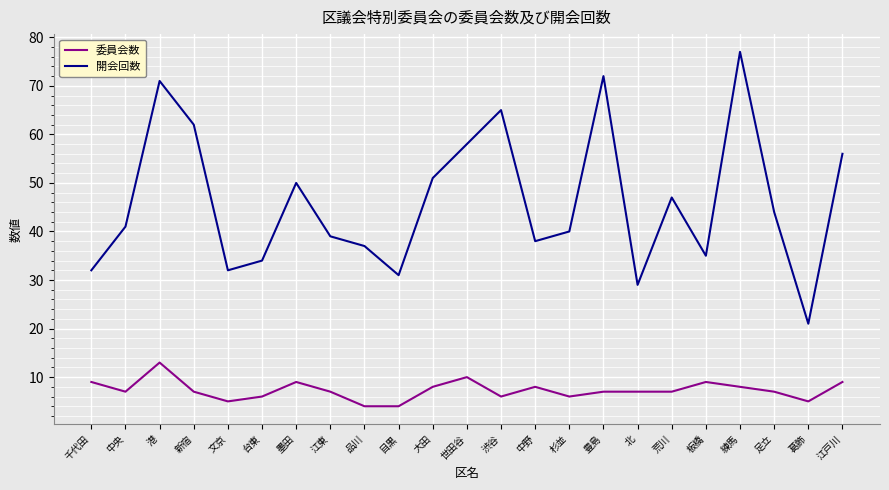

Reading left to right, extract all data points from this chart.

委員会数: 千代田=9	中央=7	港=13	新宿=7	文京=5	台東=6	墨田=9	江東=7	品川=4	目黒=4	大田=8	世田谷=10	渋谷=6	中野=8	杉並=6	豊島=7	北=7	荒川=7	板橋=9	練馬=8	足立=7	葛飾=5	江戸川=9
開会回数: 千代田=32	中央=41	港=71	新宿=62	文京=32	台東=34	墨田=50	江東=39	品川=37	目黒=31	大田=51	世田谷=58	渋谷=65	中野=38	杉並=40	豊島=72	北=29	荒川=47	板橋=35	練馬=77	足立=44	葛飾=21	江戸川=56